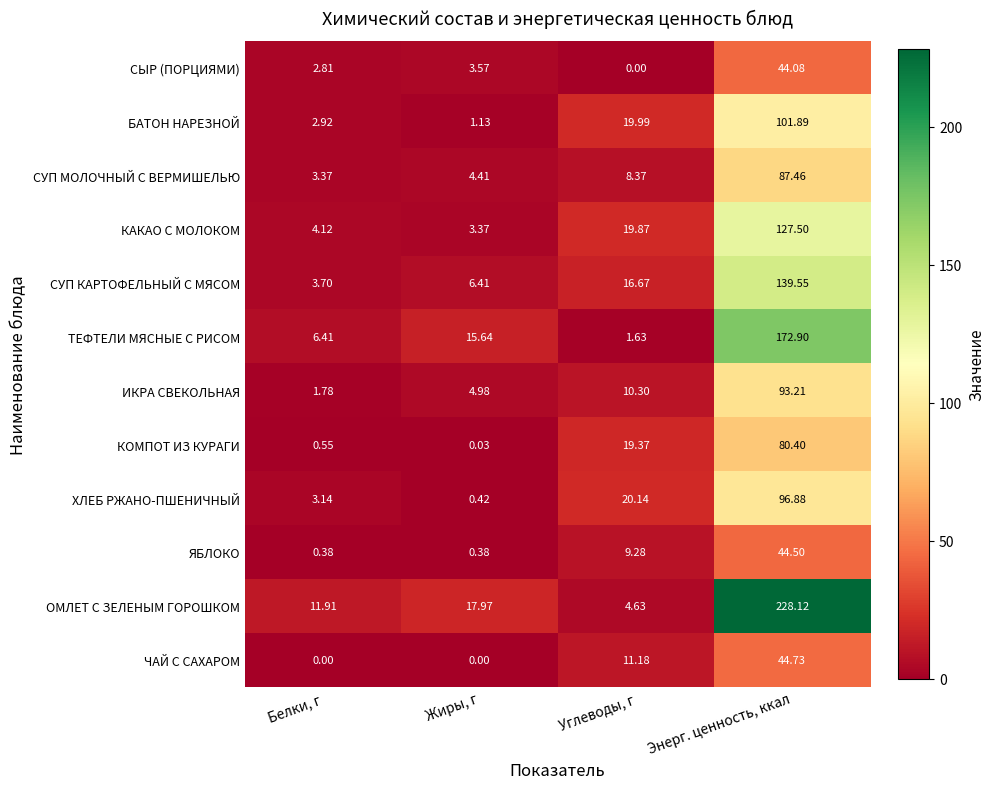

What is the total value across all series at Энерг. ценность, ккал?

1261.2